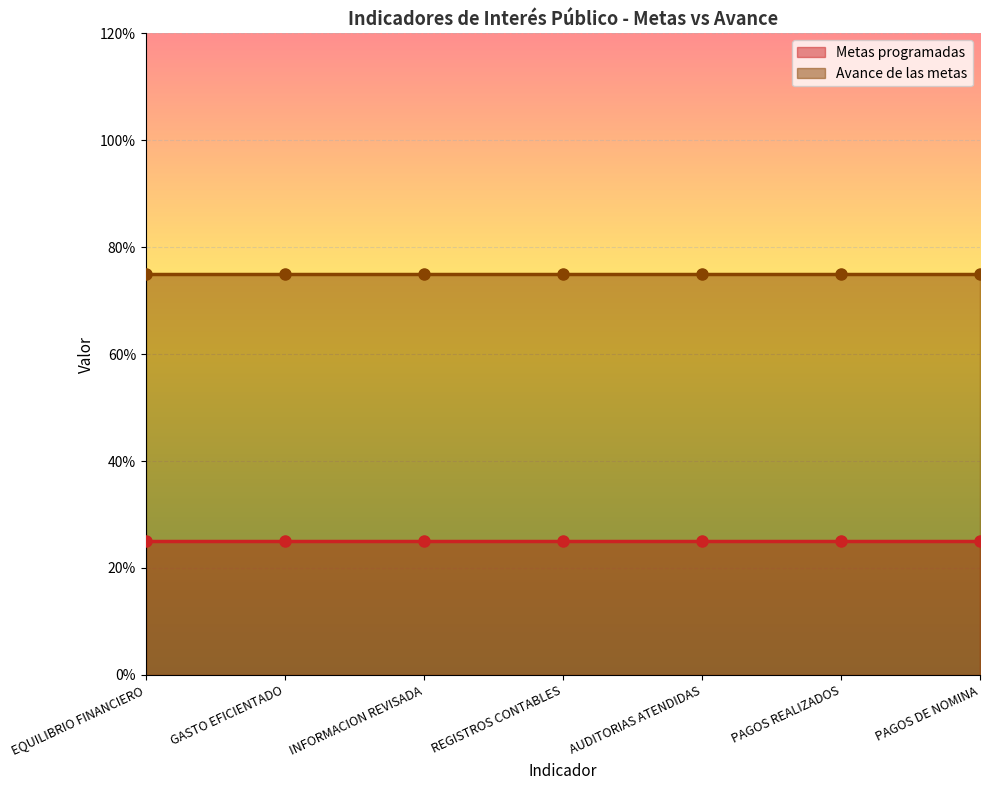

What is the approximate value of Metas programadas at GASTO EFICIENTADO?

0.2